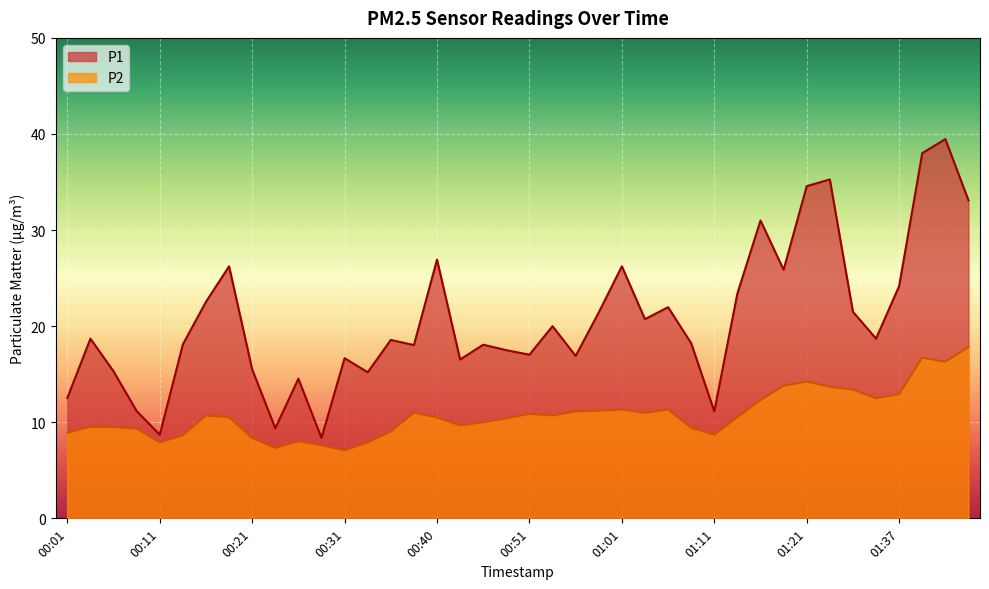

The P1 series shows 33.1 at 01:45. True or false?

True